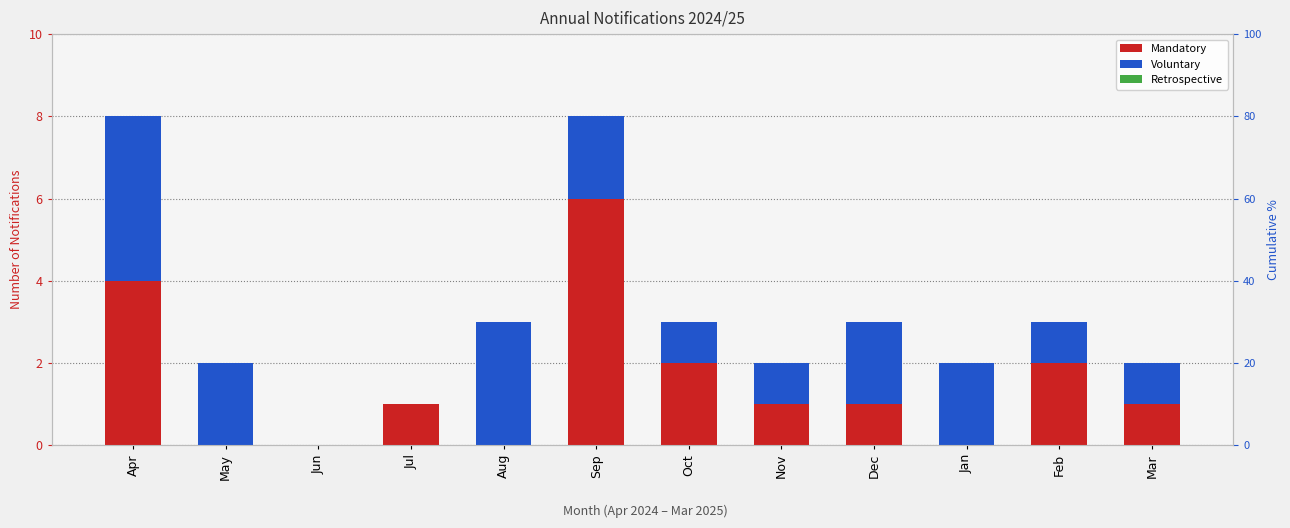

Is the value of Voluntary at Oct greater than the value of Mandatory at Apr?

No